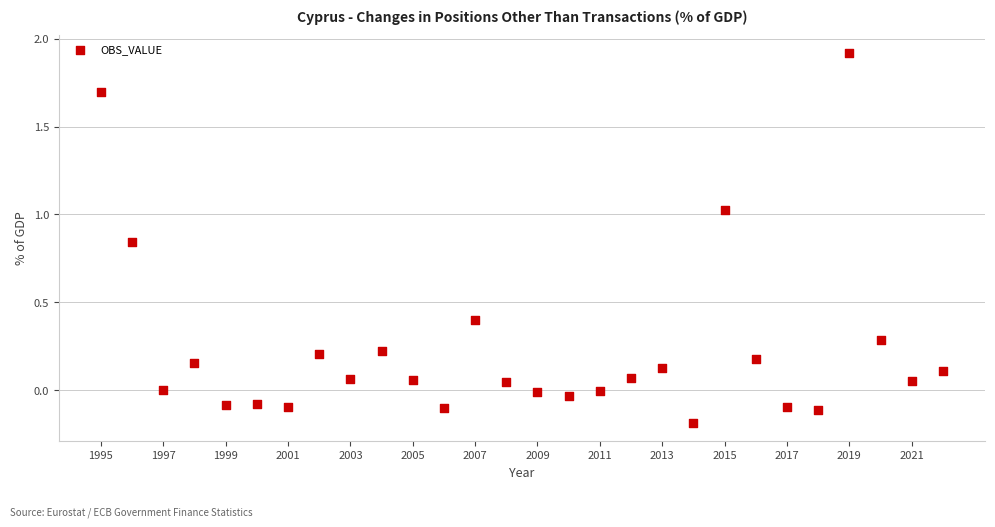

What is the range of Y values (max minus min)?

2.1